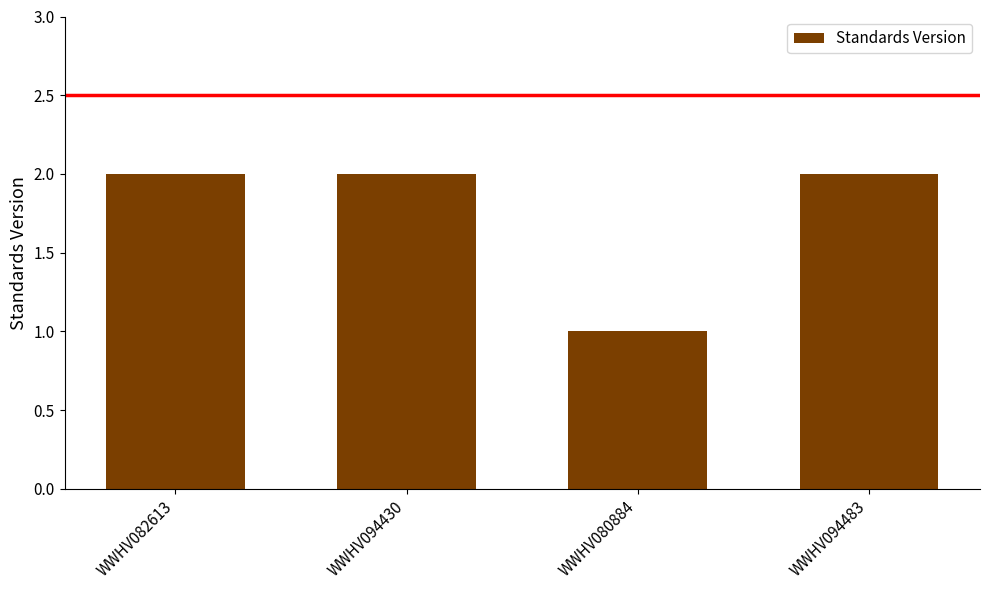

What is the ratio of the value at WWHV094430 to the value at WWHV082613?

1.0